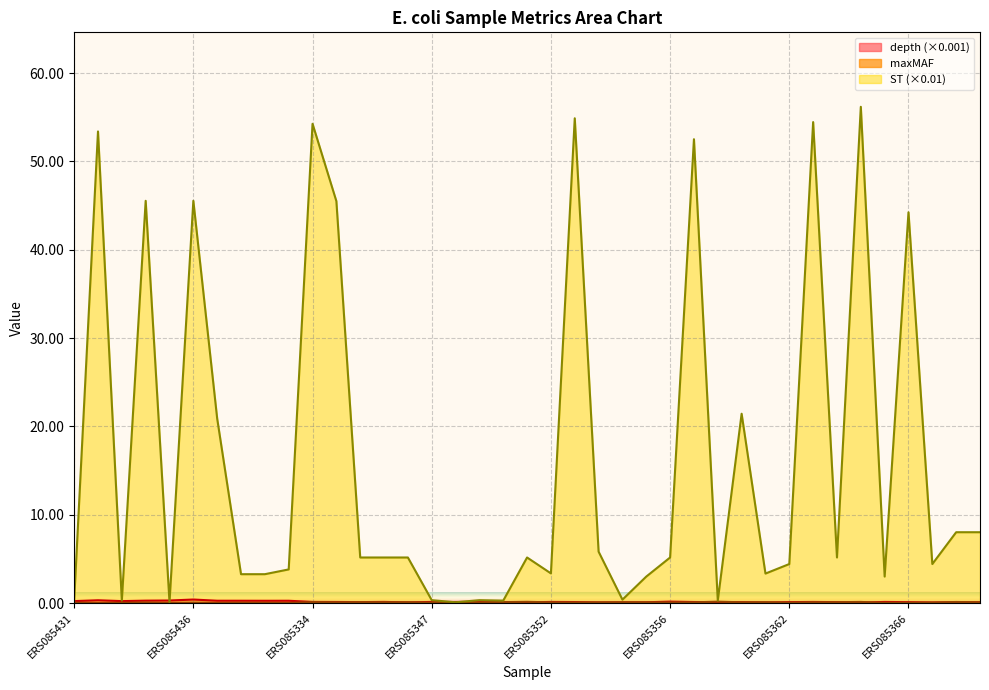

Rank the categories by maxMAF value from lowest to highest.

ERS085435, ERS085440, ERS085432, ERS085437, ERS085439, ERS085433, ERS085365, ERS085431, ERS085438, ERS085436, ERS085366, ERS085348, ERS085349, ERS085347, ERS085362, ERS085434, ERS085367, ERS085356, ERS085335, ERS085352, ERS085353, ERS085357, ERS085343, ERS085360, ERS085355, ERS085336, ERS085369, ERS085345, ERS085354, ERS085363, ERS085346, ERS085361, ERS085344, ERS085350, ERS085334, ERS085368, ERS085364, ERS085351, ERS085359